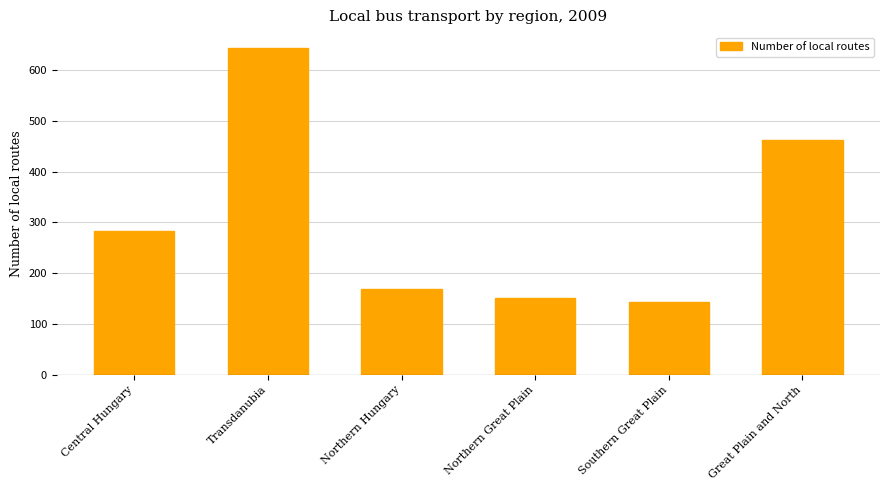

Approximately how many times larger is the value at Northern Hungary compared to Northern Great Plain?

1.1